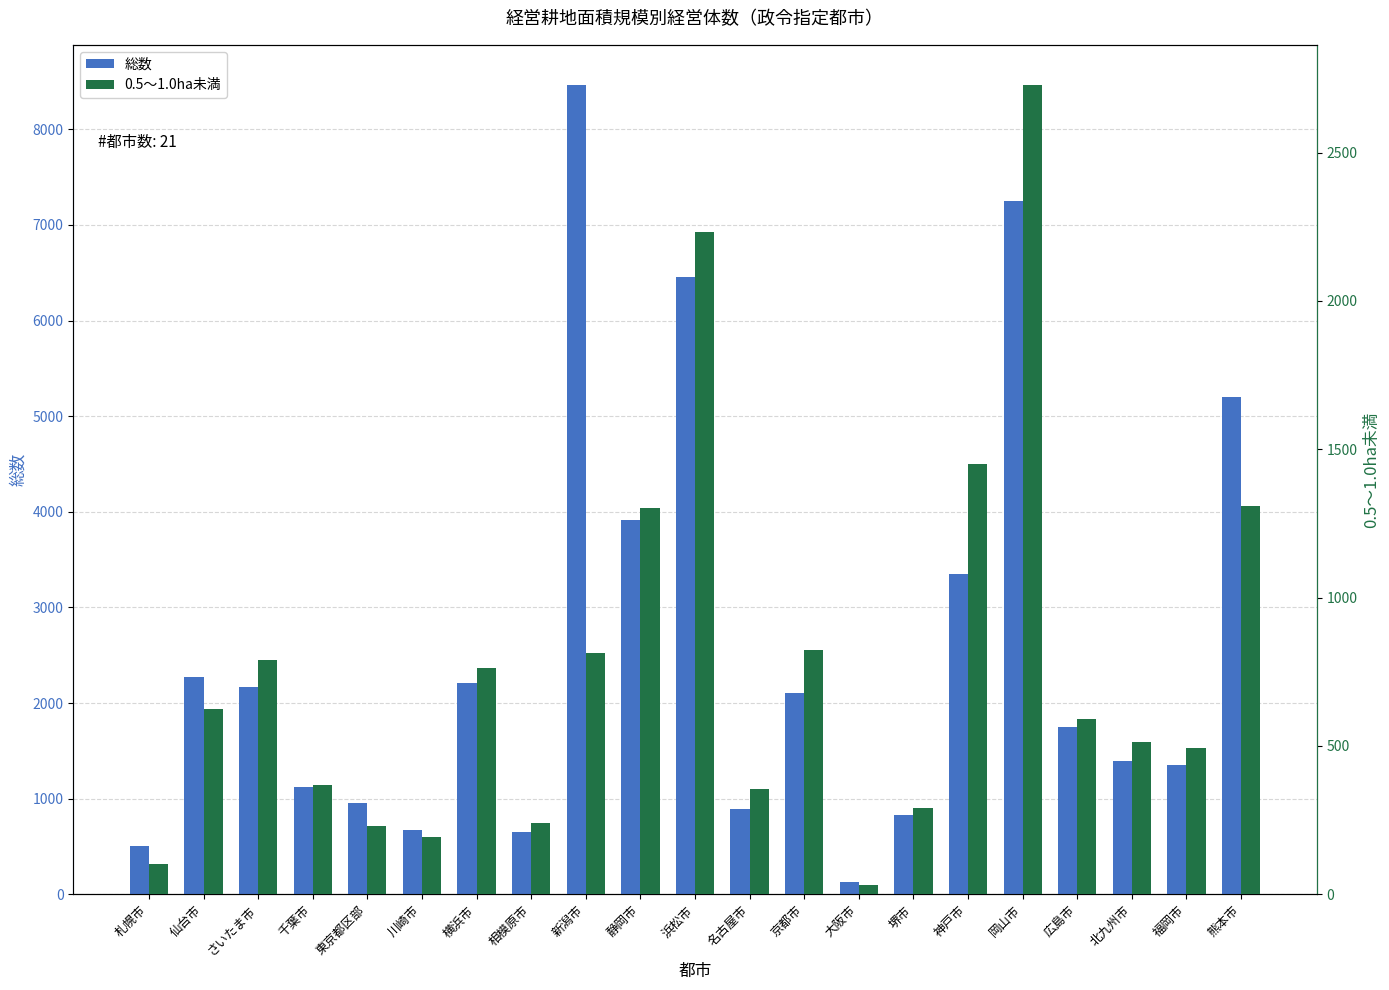

Which has a higher value, 京都市 or 静岡市?

静岡市